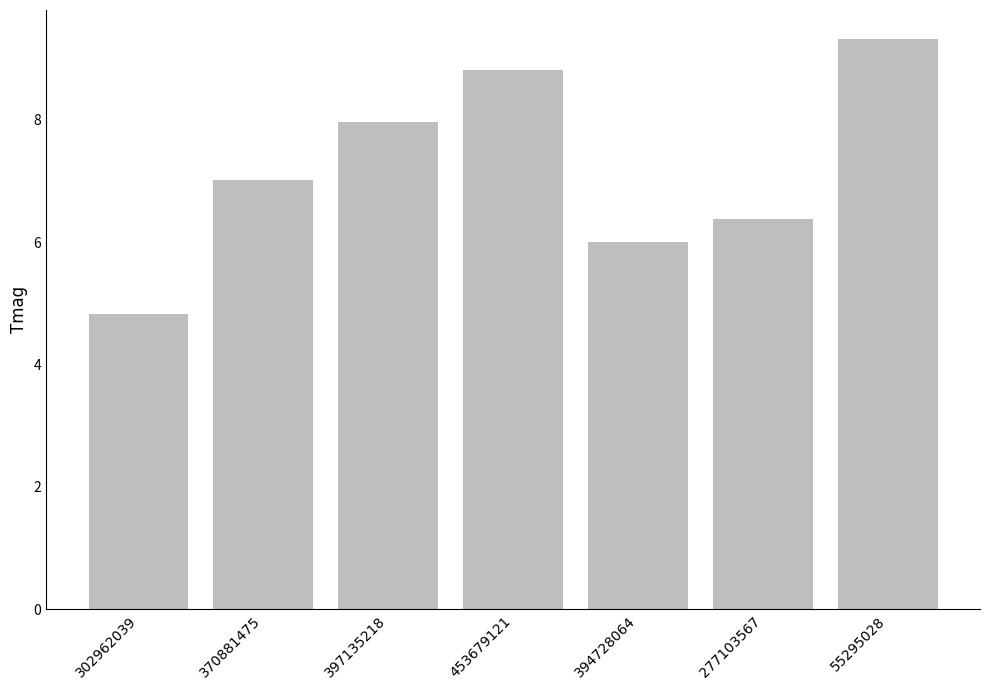

At which category does the chart reach its peak across all series?

55295028